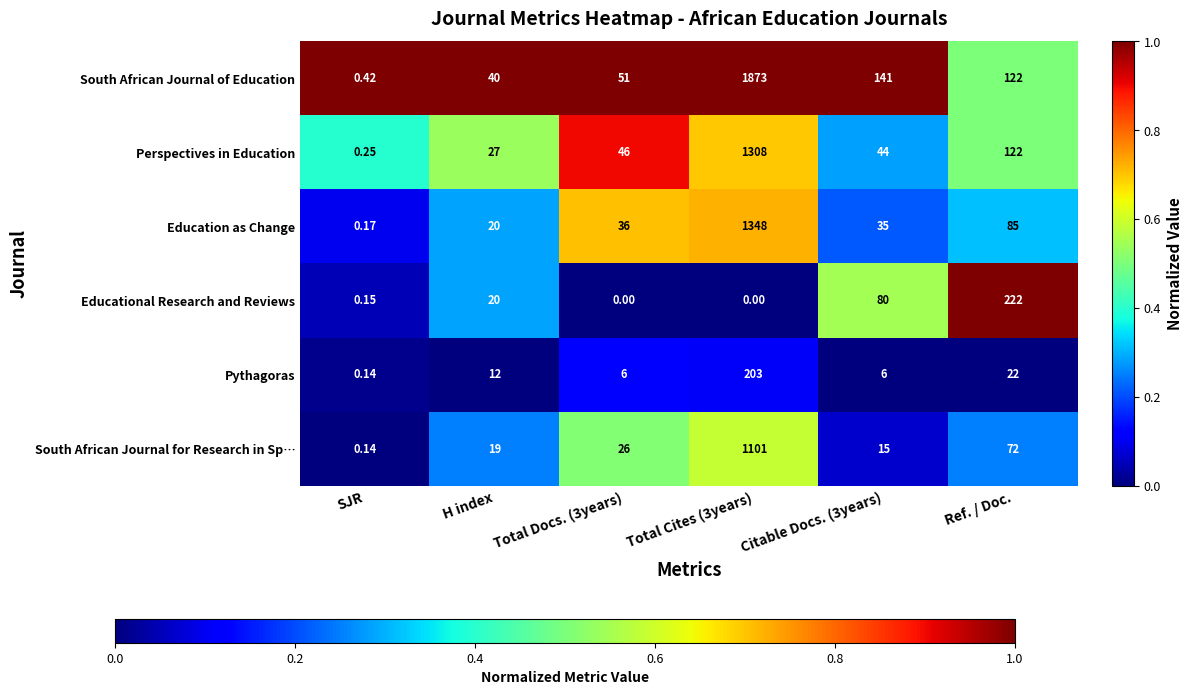

List the series in order of their peak value, lowest first.

Pythagoras, Educational Research and Reviews, South African Journal for Research in Sp…, Perspectives in Education, Education as Change, South African Journal of Education